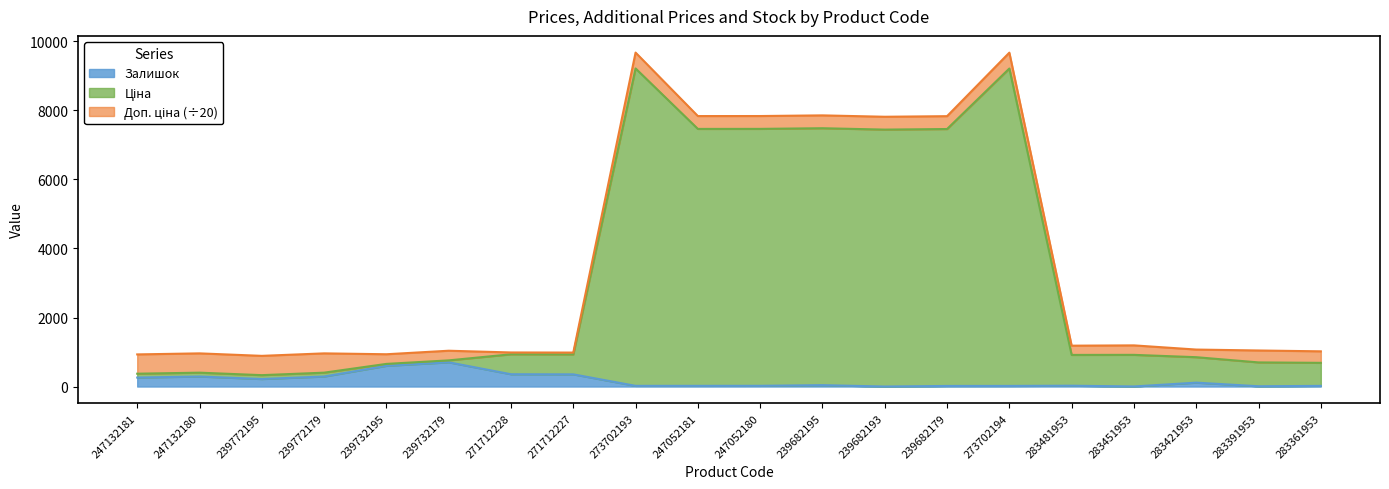

True or false: Ціна and Залишок intersect in this chart.

False